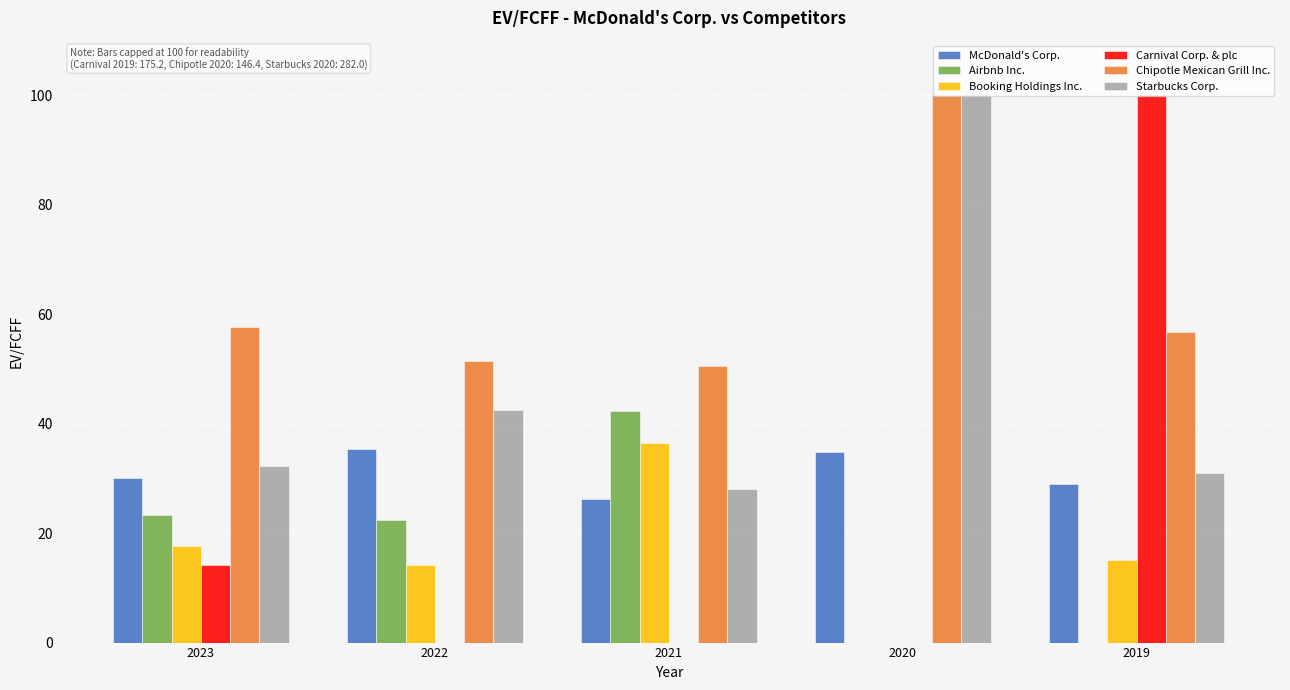

True or false: Chipotle Mexican Grill Inc. has a value of 100.0 at 2020.

True